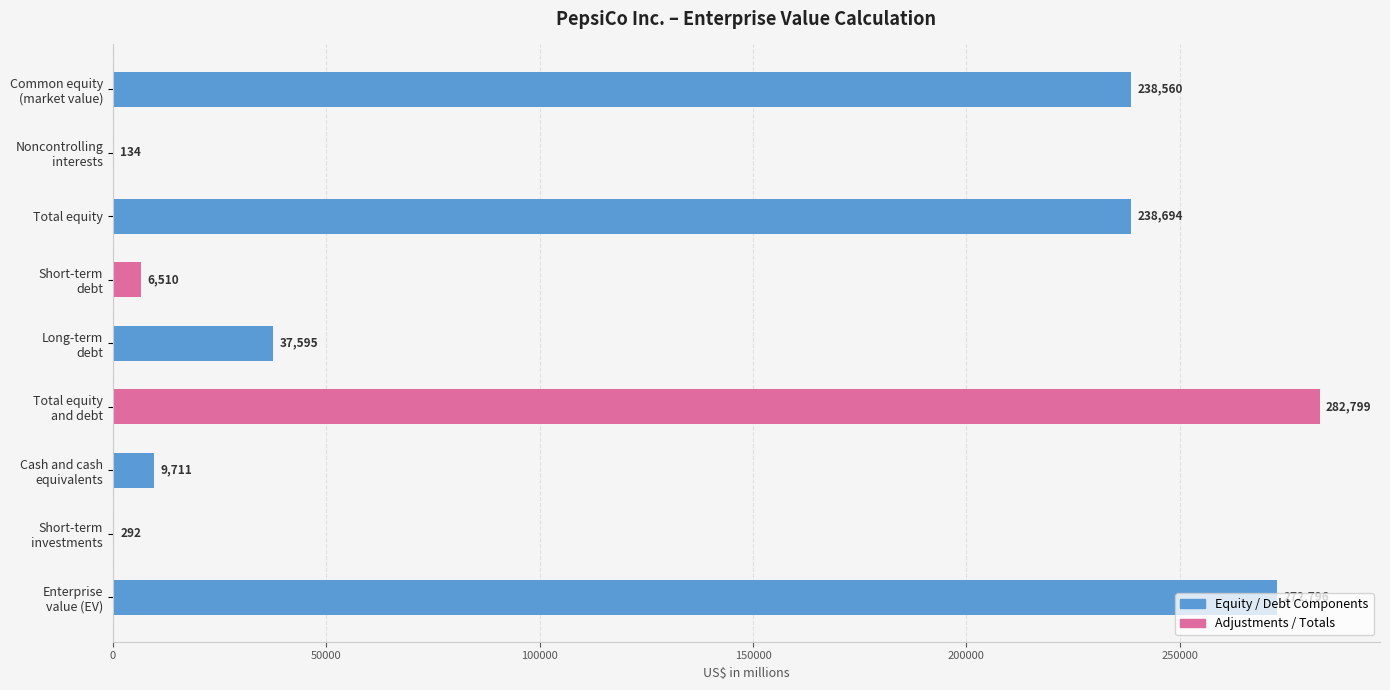

Is it true that the value at Total equity is 71770?

False